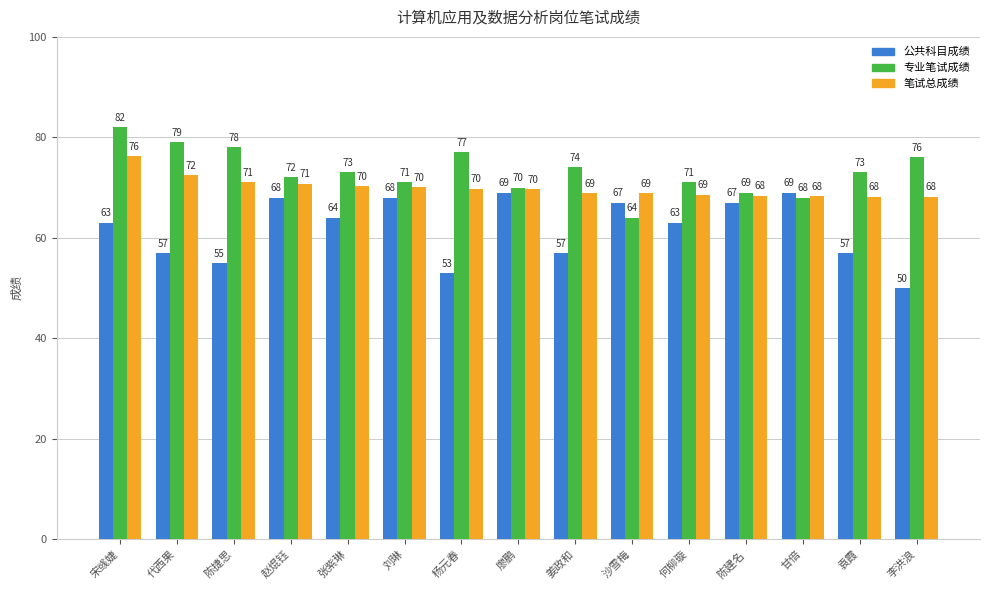

Rank the series by their average value, from highest to lowest.

专业笔试成绩, 笔试总成绩, 公共科目成绩